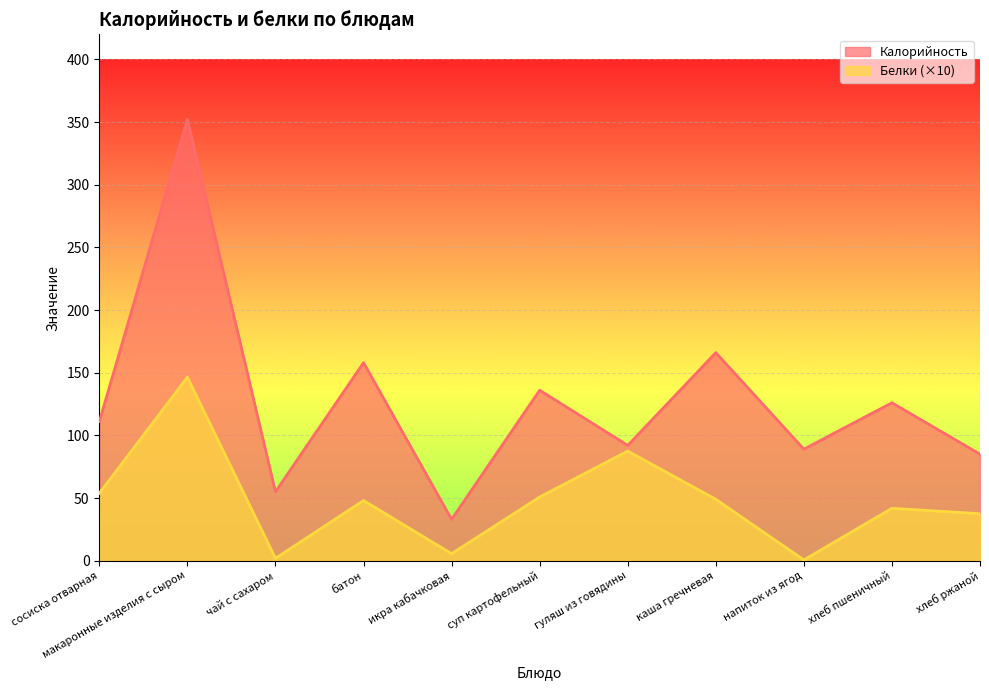

What value does the Белки series have at каша гречневая?

49.0